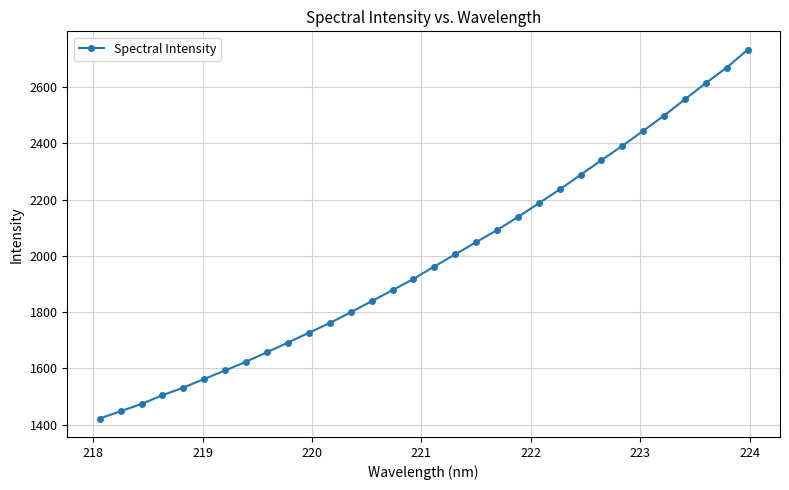

True or false: the data has more than 0 interior local peaks.

False